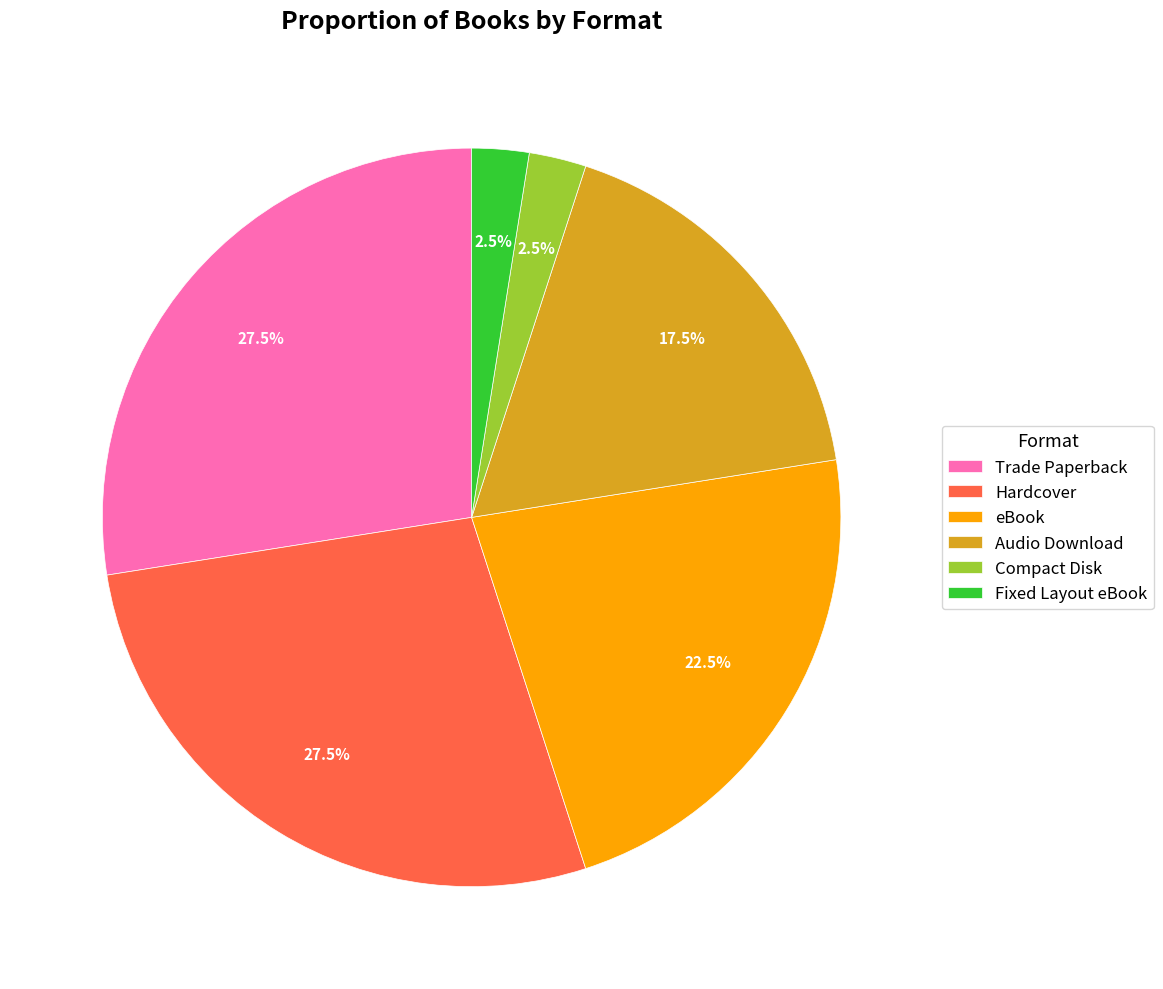

Is there a majority slice in this chart?

No